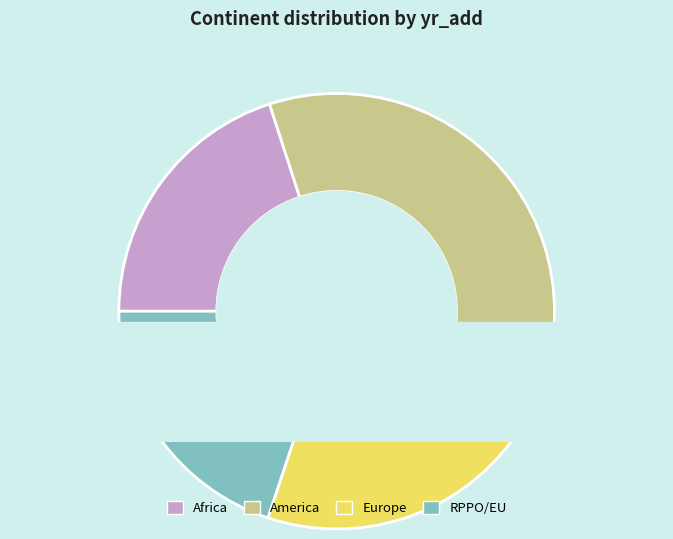

Count the number of slices in the pie.

5